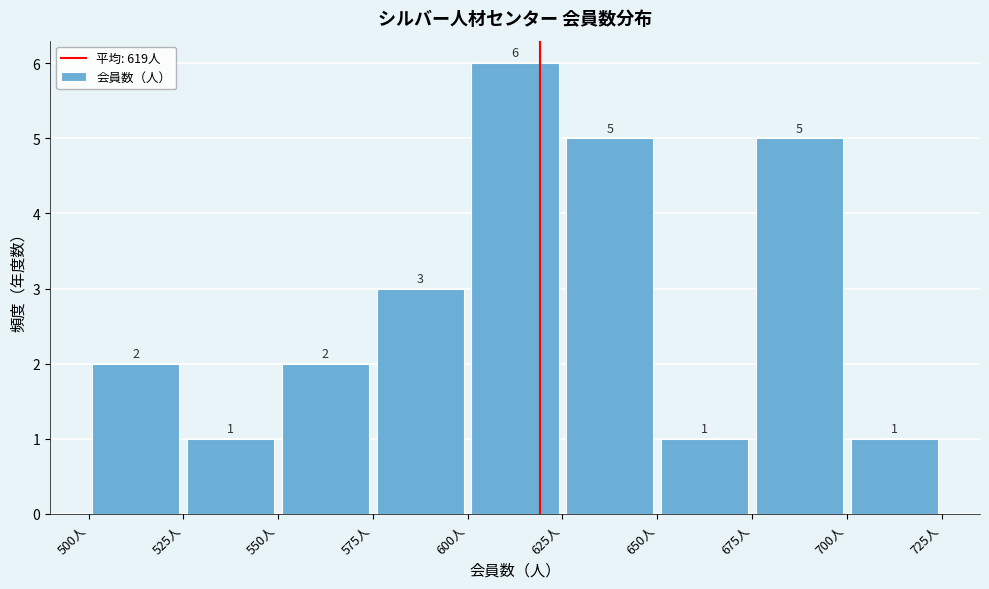

Reading left to right, transcribe this chart: for each bar, give the range it covers on the x-axis and its height.

500 to 525: 2
525 to 550: 1
550 to 575: 2
575 to 600: 3
600 to 625: 6
625 to 650: 5
650 to 675: 1
675 to 700: 5
700 to 725: 1